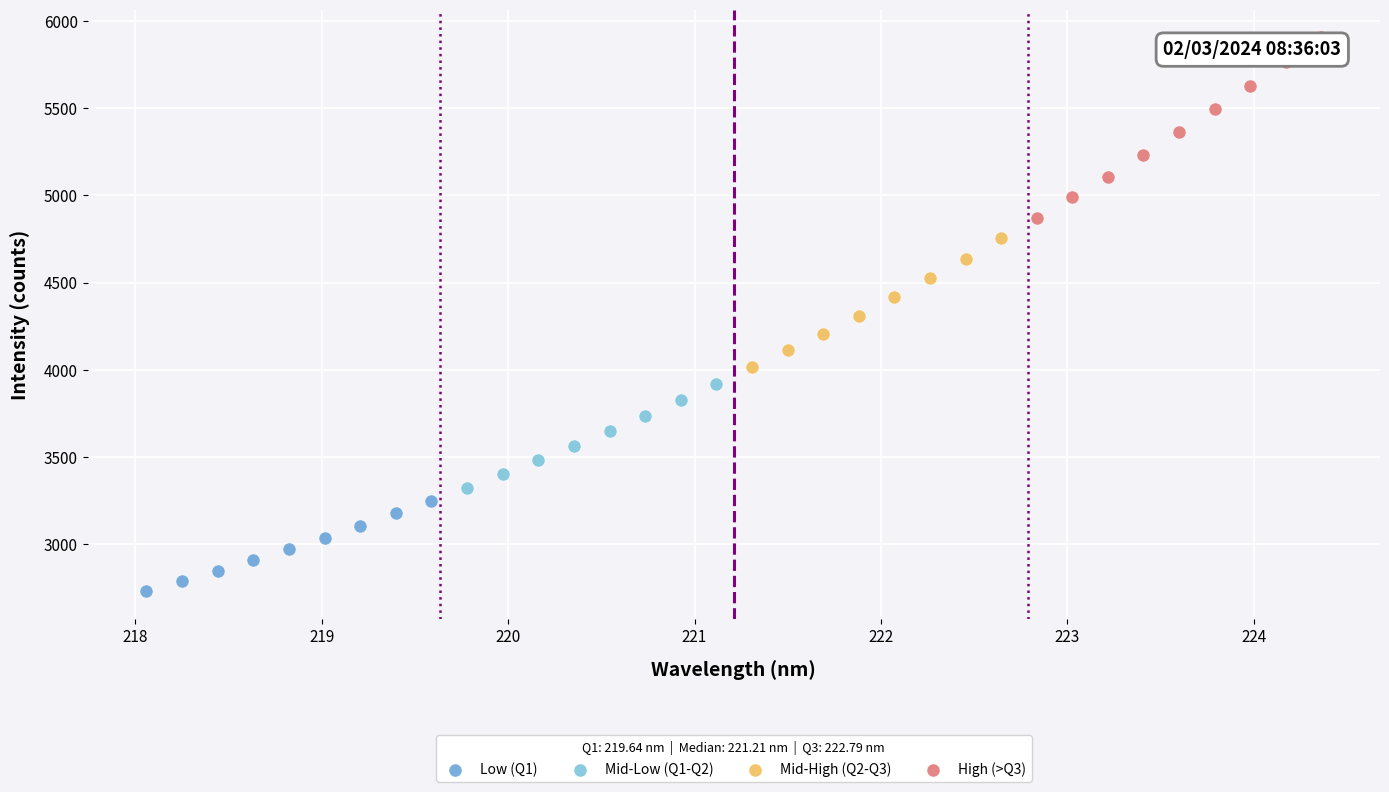

What are all the series names shown in the legend?

Low (Q1), Mid-Low (Q1-Q2), Mid-High (Q2-Q3), High (>Q3)